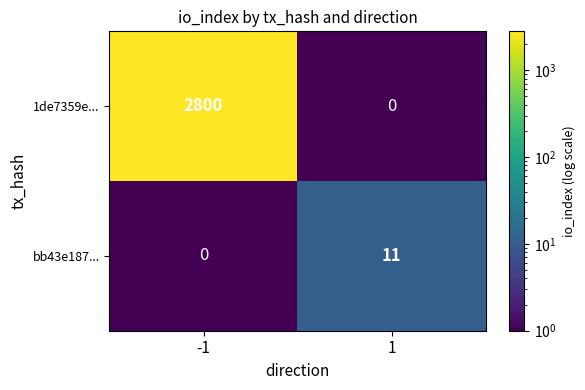

The value of 1de7359e... at -1 is 2800. True or false?

True